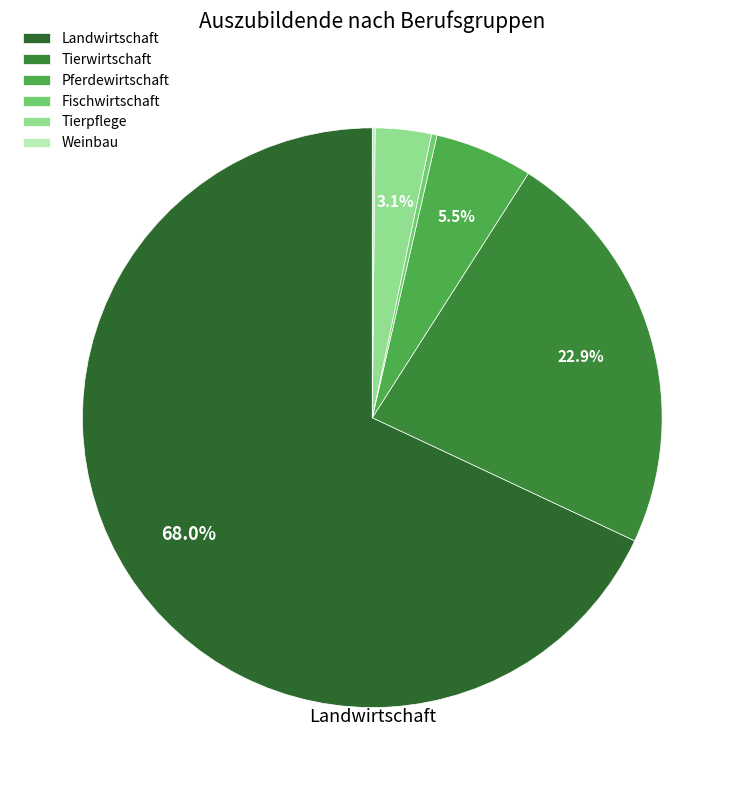

Which has a higher value, Pferdewirtschaft or Landwirtschaft?

Landwirtschaft